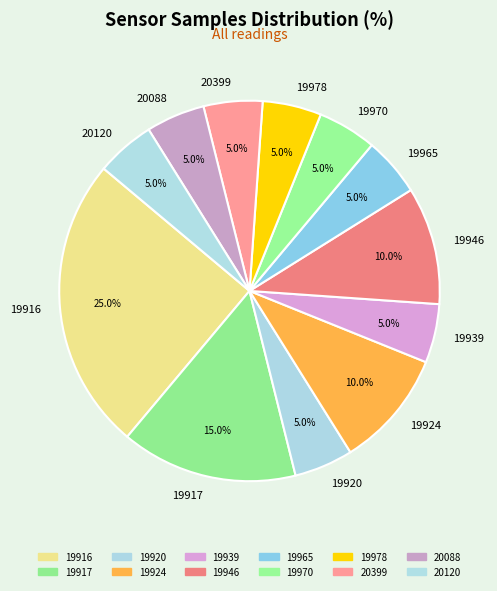

Is the sum of 19916 and 19917 greater than half?

No